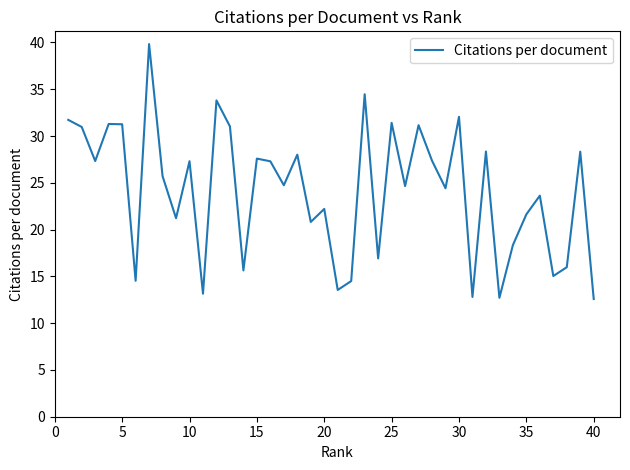

What is the greatest value displayed?

39.8